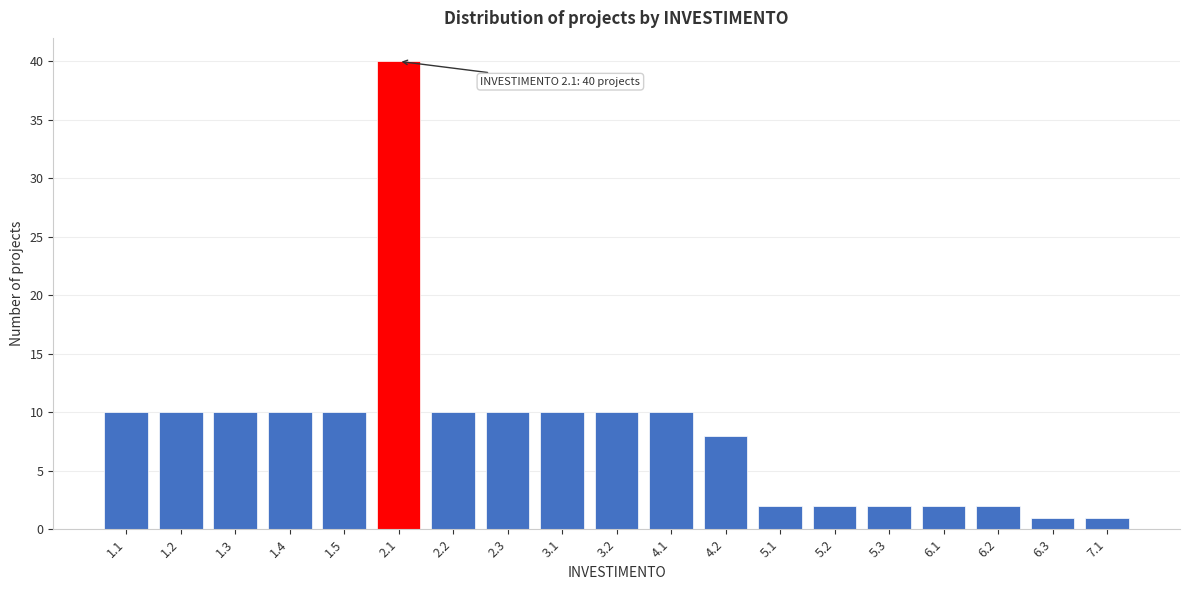

Reading right to left, list all the values displayed in this chart.

1	1	2	2	2	2	2	8	10	10	10	10	10	40	10	10	10	10	10